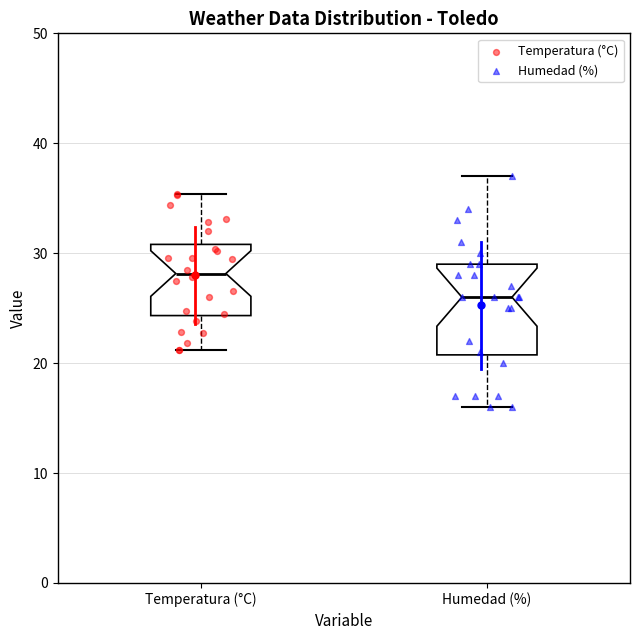

Comparing the boxes themselves (not the whiskers), which one is the tallest?

Humedad (%)